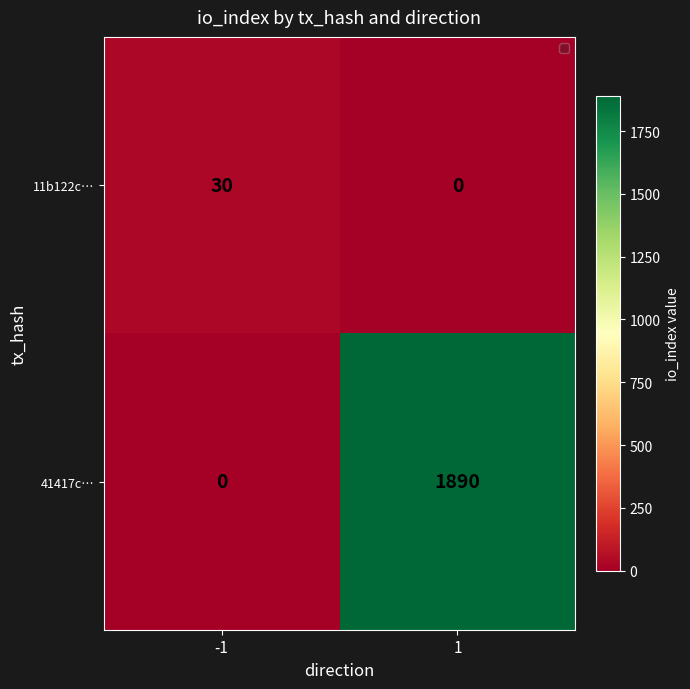

How many values in the 11b122c… series are below 30?

1